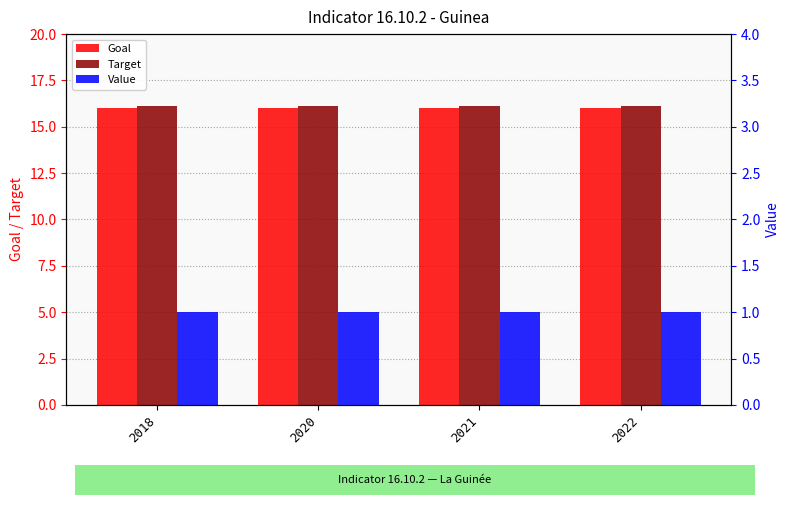

What is the sum of all Goal values?

64.0